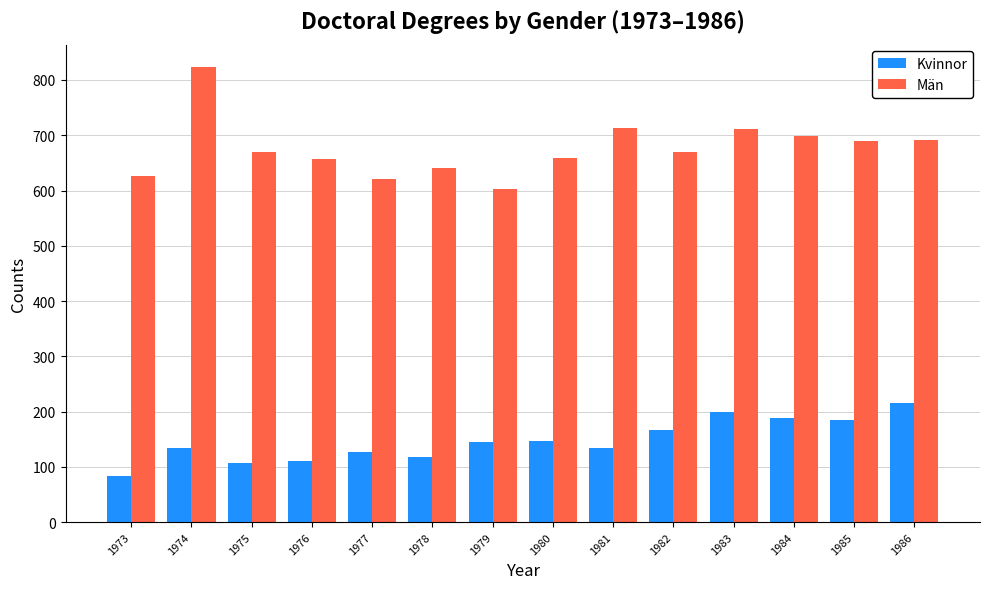

What is the minimum value shown in the chart?

83